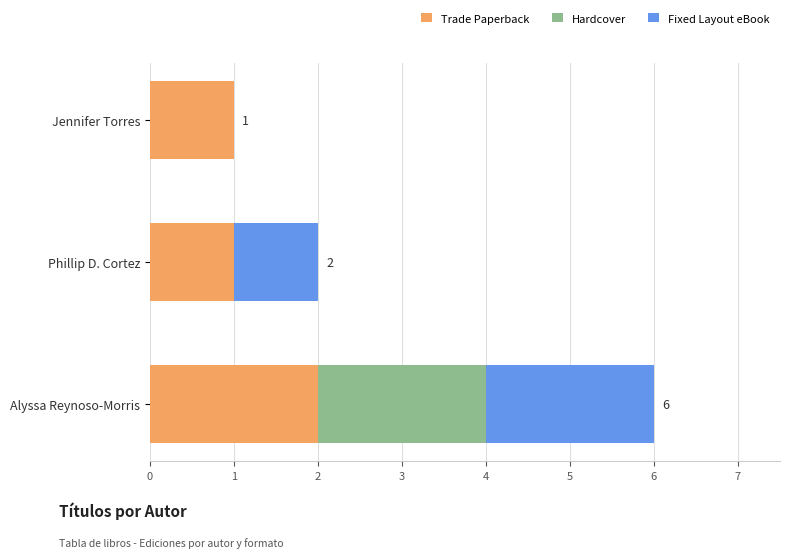

At which category is the sum across all series the highest?

Alyssa Reynoso-Morris